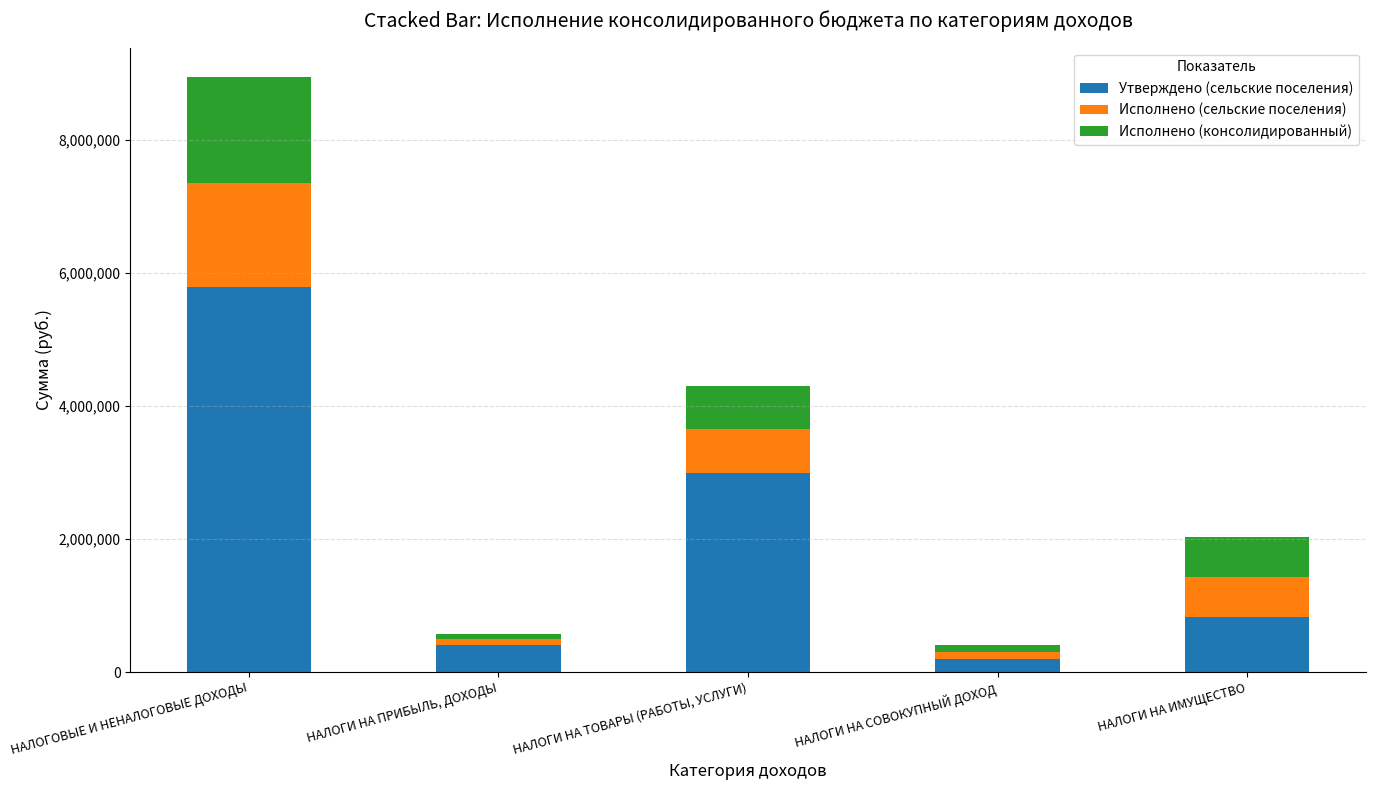

What is the value of the Утверждено (сельские поселения) bar at the 3rd from the left?

2994485.2